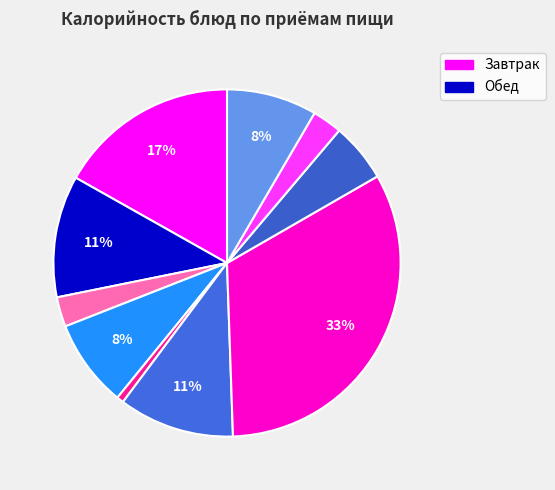

How many slices are in this pie chart?

10